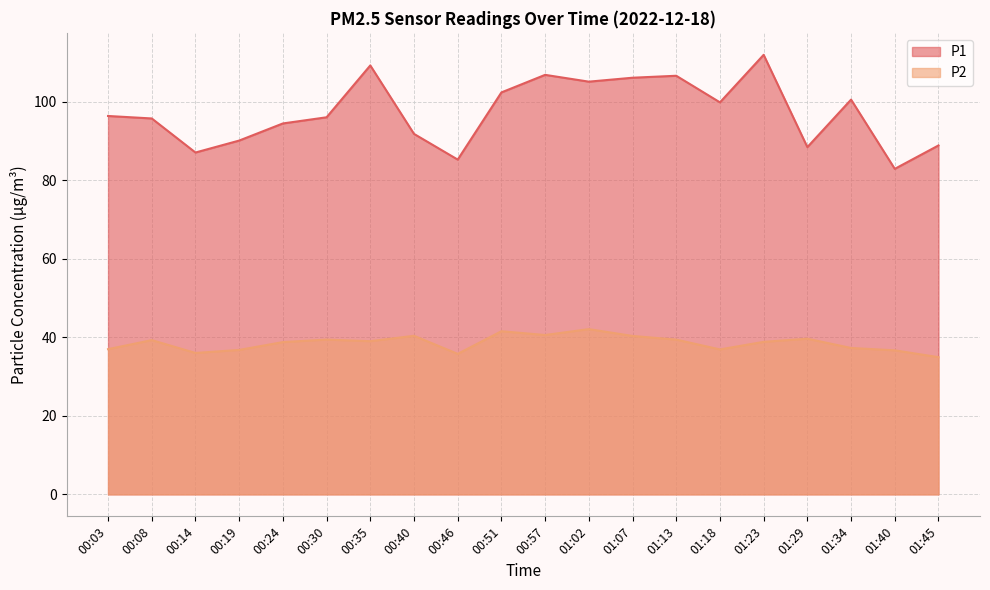

Which has a higher value, 01:02 or 00:51?

01:02